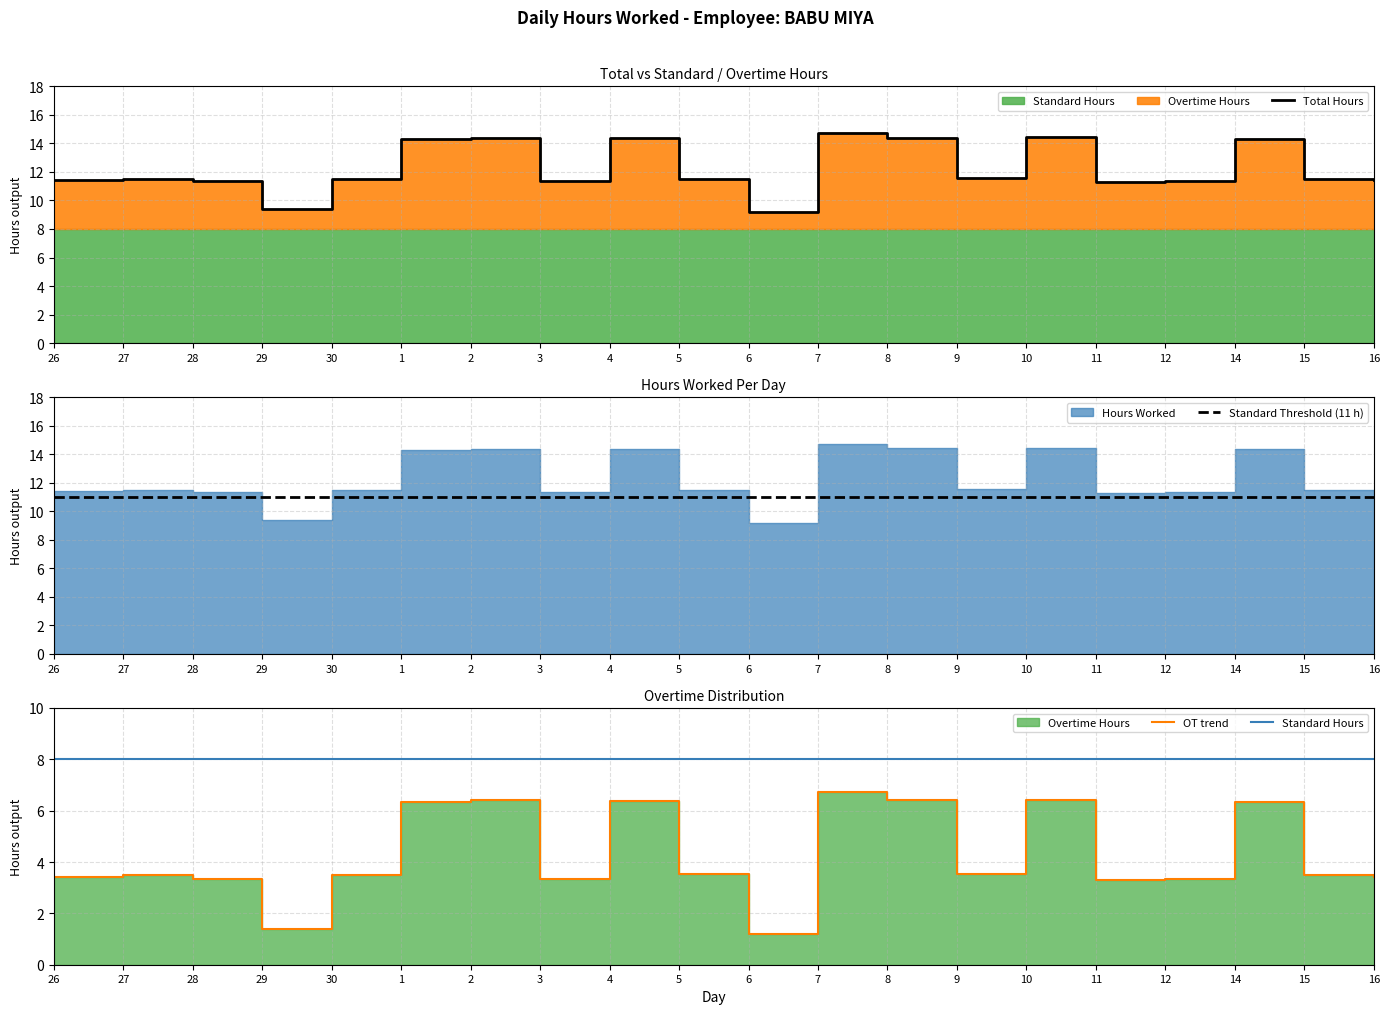

Which series has the largest range (max minus min)?

Total Hours